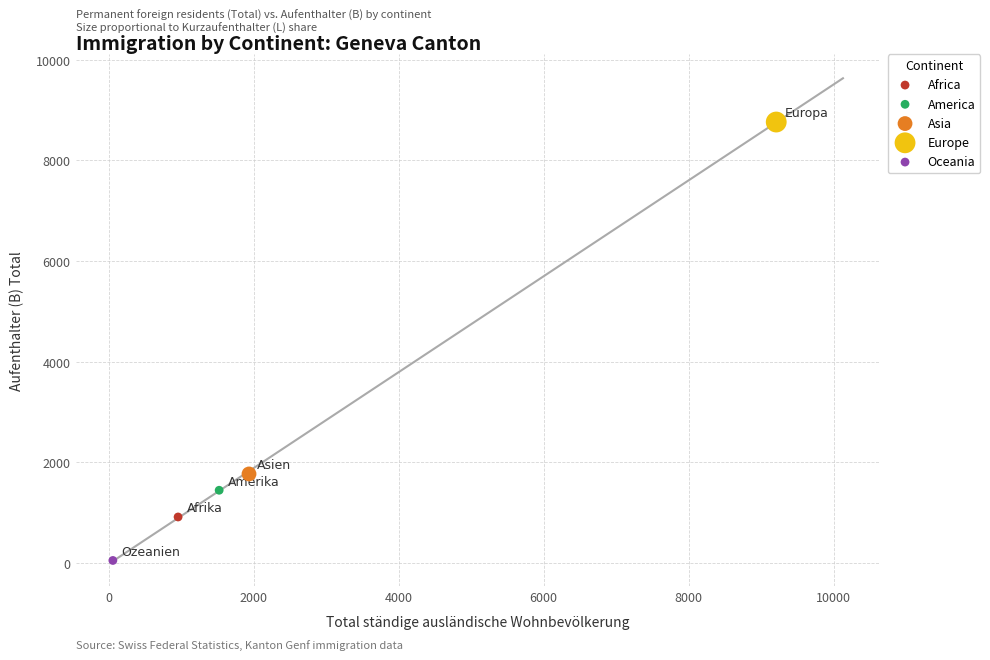

What are all the series names shown in the legend?

Africa, America, Asia, Europe, Oceania